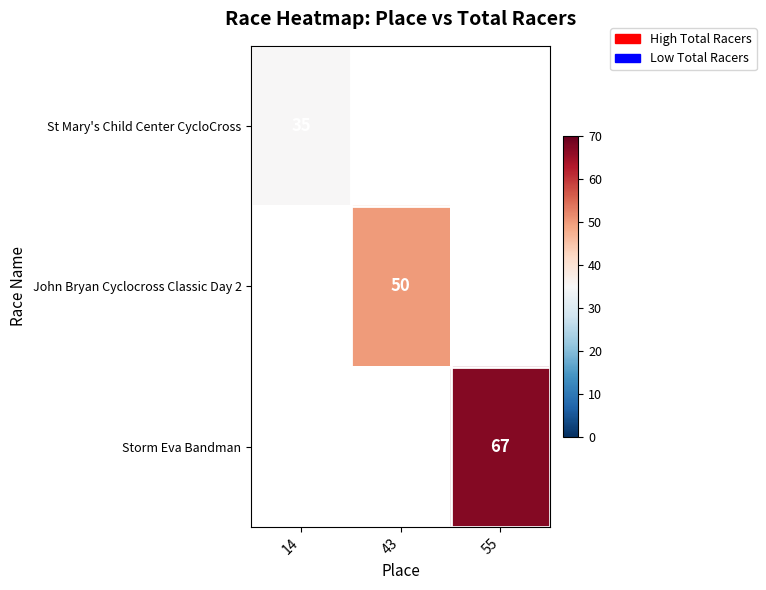

The value of John Bryan Cyclocross Classic Day 2 at 43 is 88. True or false?

False